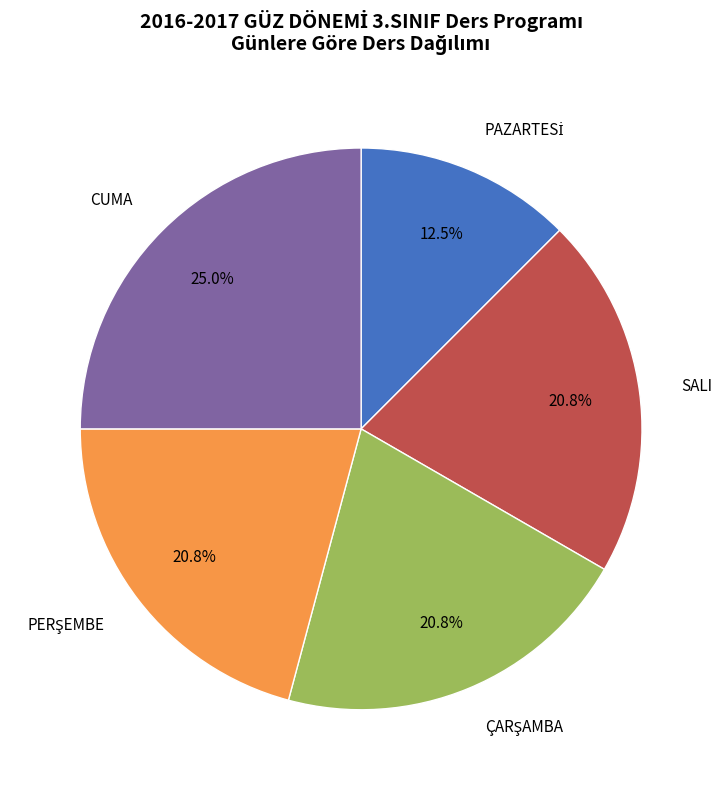

Is there a majority slice in this chart?

No